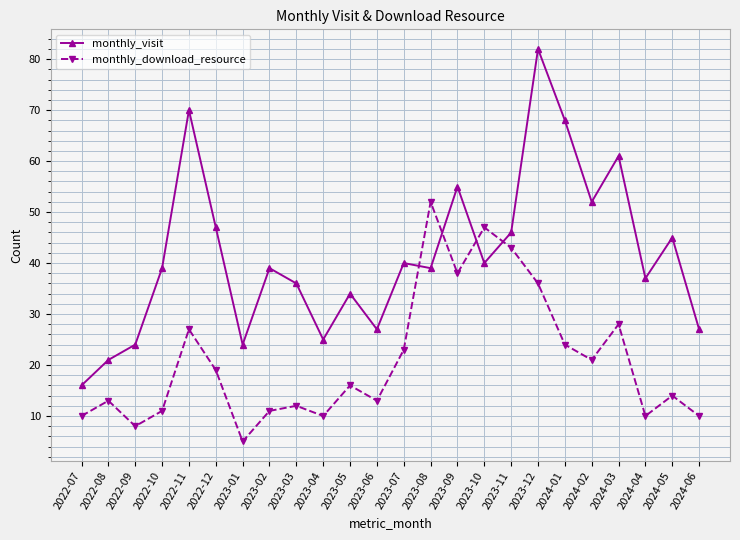

Between which two adjacent categories do monthly_visit and monthly_download_resource first intersect?

2023-07 and 2023-08